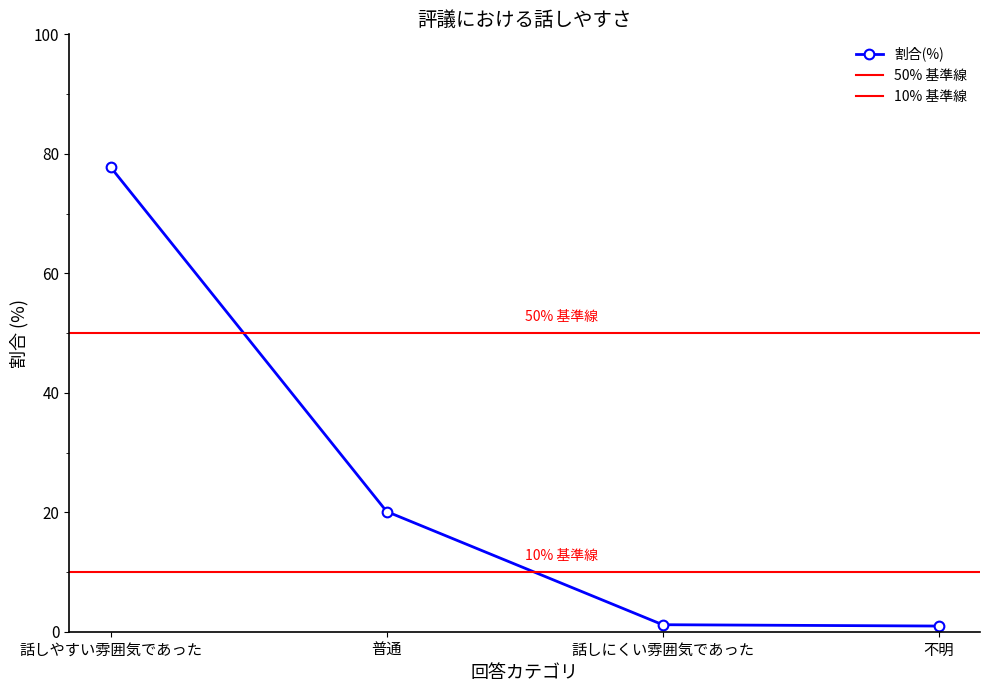

What value does the data have at 普通?

20.1